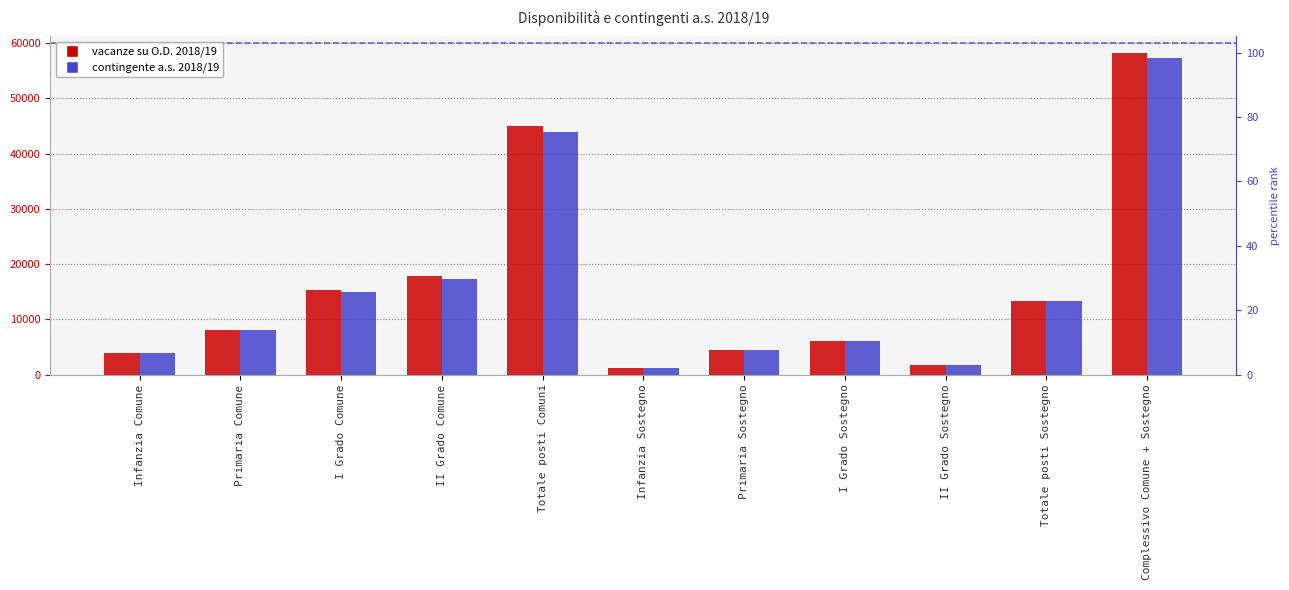

At which category is the sum across all series the highest?

Complessivo Comune + Sostegno